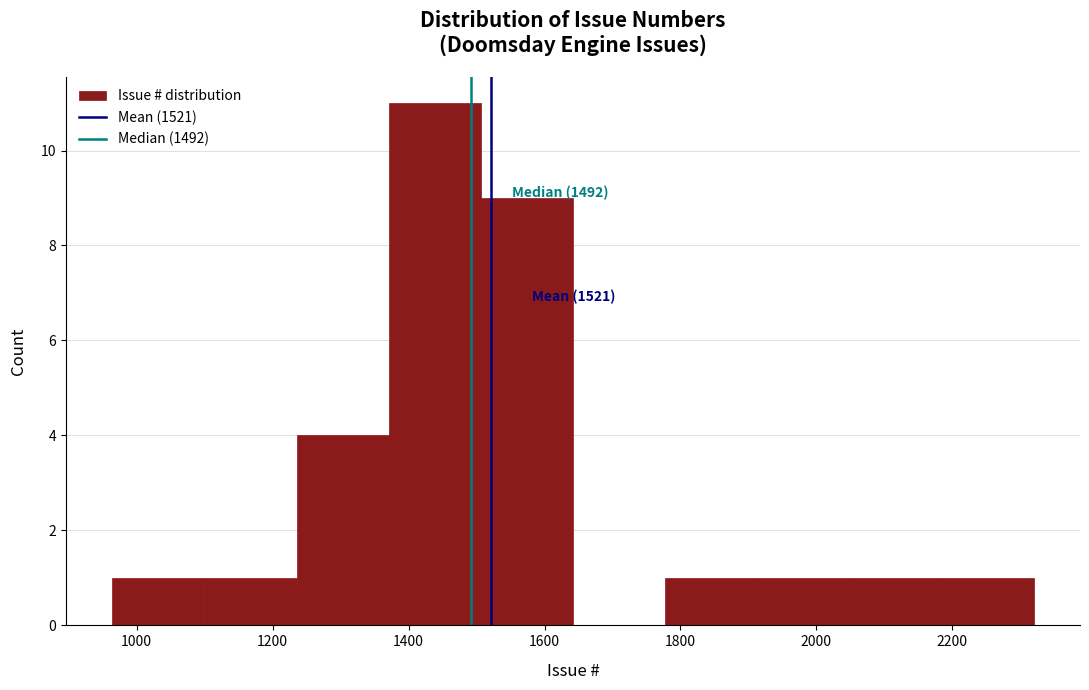

Which range on the x-axis has the tallest bar?

1380 to 1500